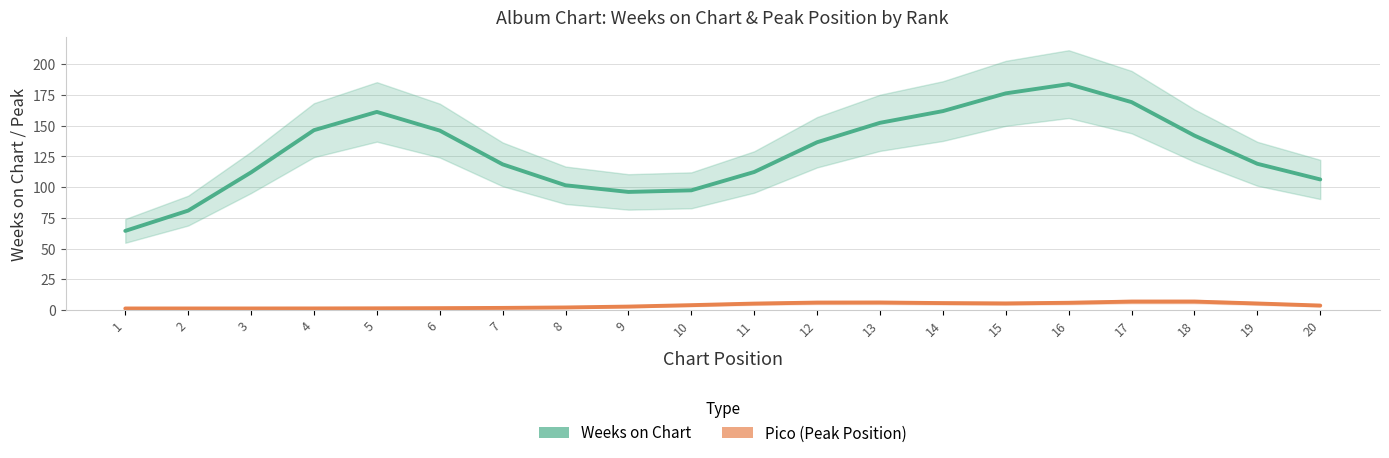

How many data points in Pico (Peak Position) are above 4?

10